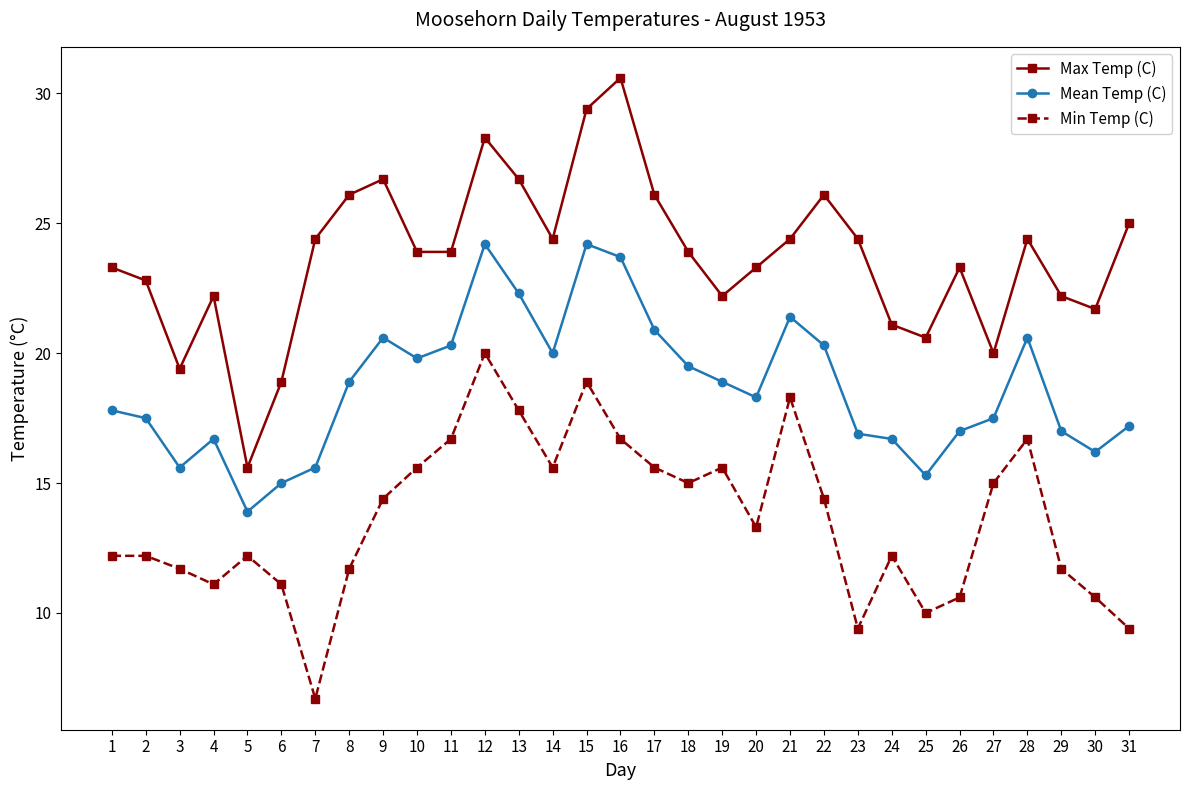

The value of Max Temp (C) at 19 is 34.9. True or false?

False